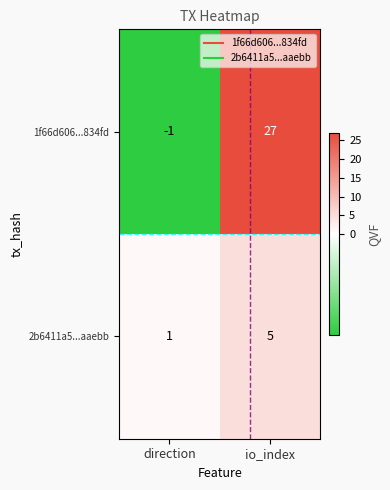

List the series in order of their overall mean, highest first.

1f66d606...834fd, 2b6411a5...aaebb